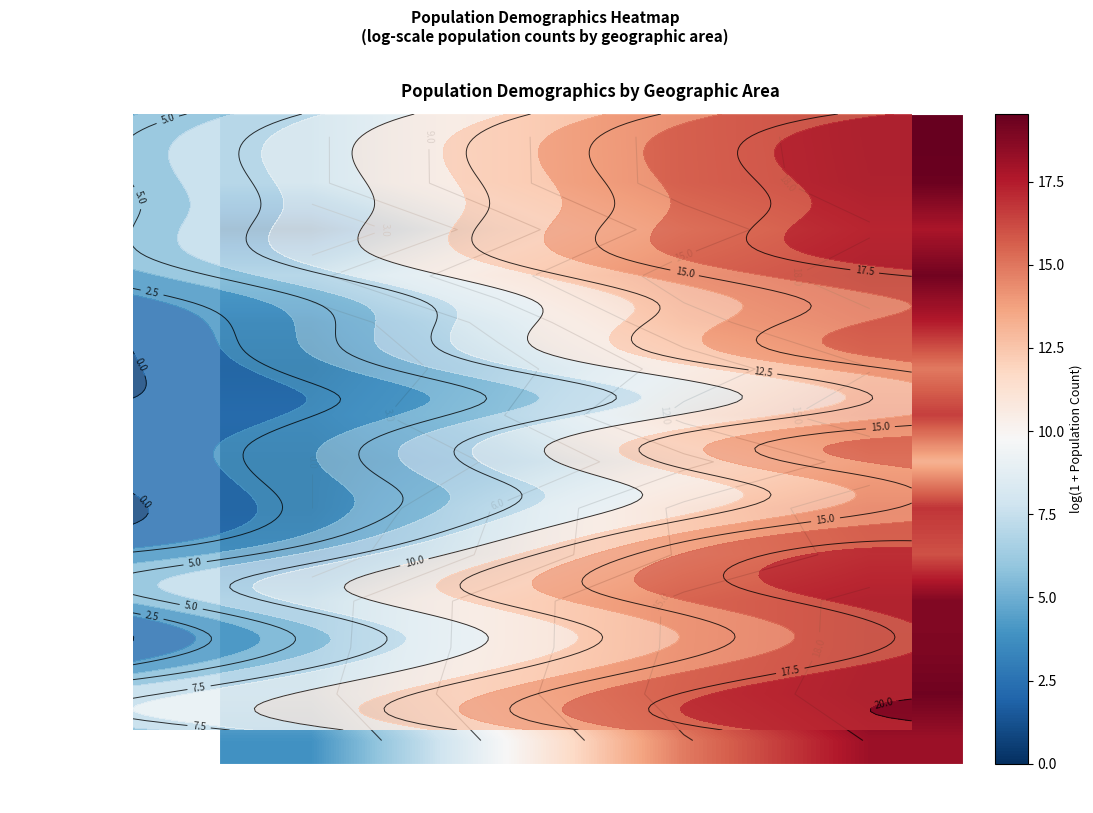

What is the minimum value for Under 18 years?

3.9